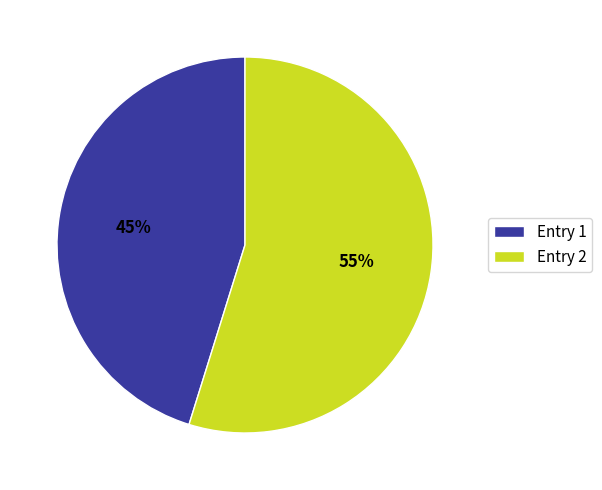

What is the ratio of the value at Entry 1 to the value at Entry 2?

0.8